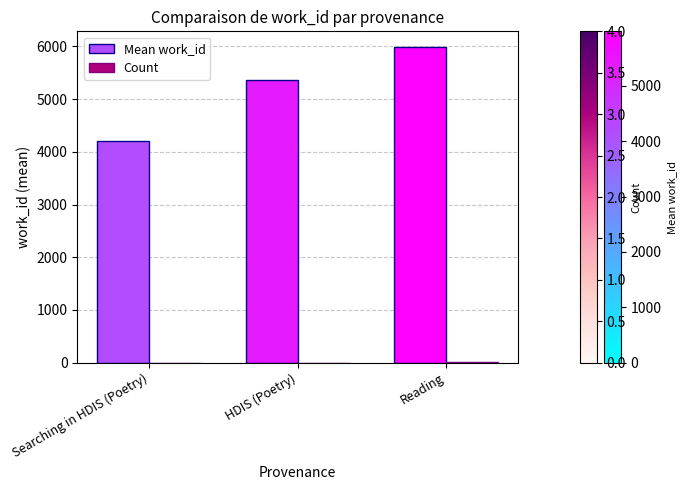

Is it true that Mean work_id equals 4198.3 at Searching in HDIS (Poetry)?

True